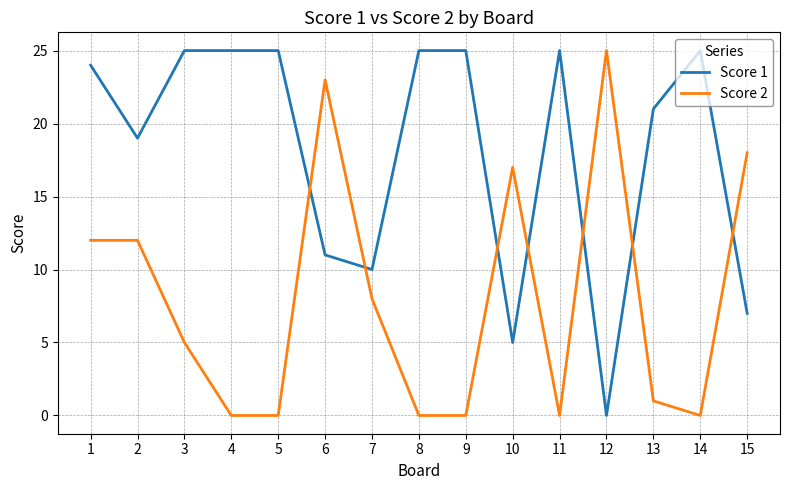

Reading left to right, extract all data points from this chart.

Score 1: 24	19	25	25	25	11	10	25	25	5	25	0	21	25	7
Score 2: 12	12	5	0	0	23	8	0	0	17	0	25	1	0	18